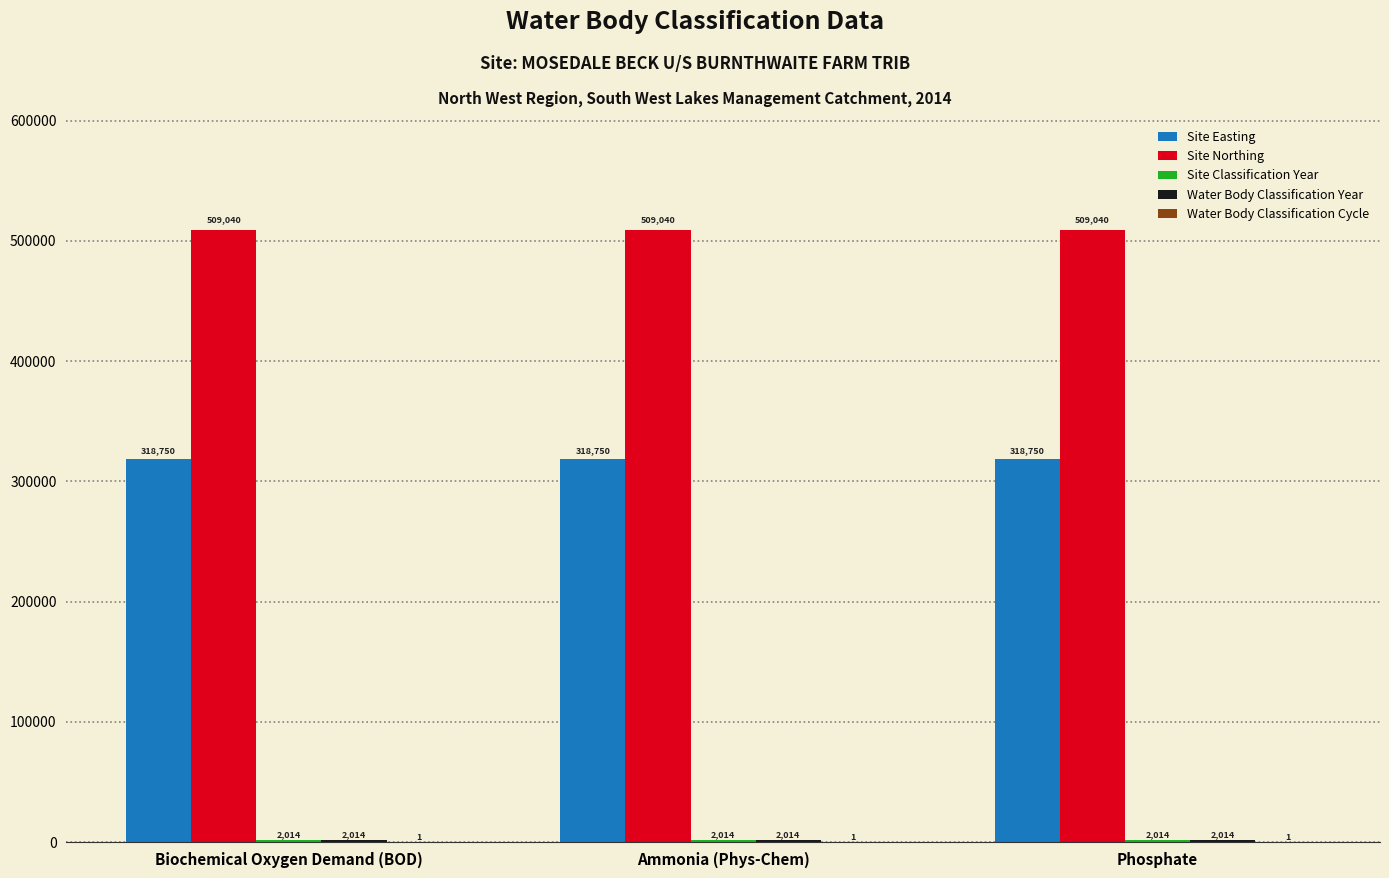

What is the average value of the Site Northing series?

509040